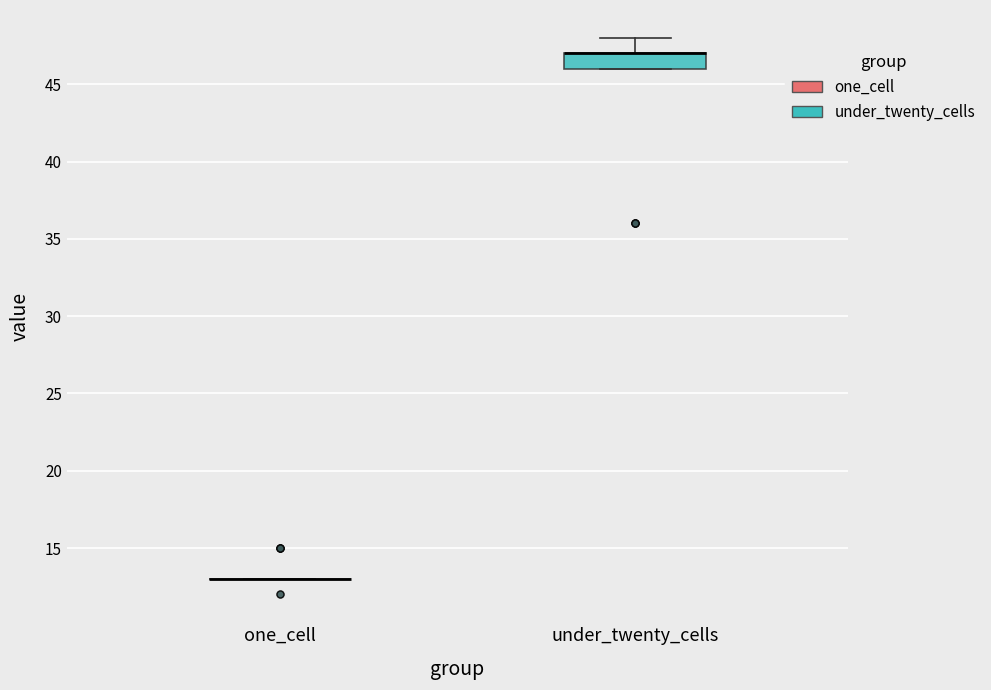

Reading left to right, read every box against the y-axis: the position of its median line, the range the box covers, and the ends of its whiskers. The values are not printed on the chart, so give them approximately, as read against the axis.

one_cell: box collapsed to a line at 13, whiskers 13 to 13
under_twenty_cells: median 47 (drawn on the box's upper edge), box 46 to 47, whiskers 46 to 48